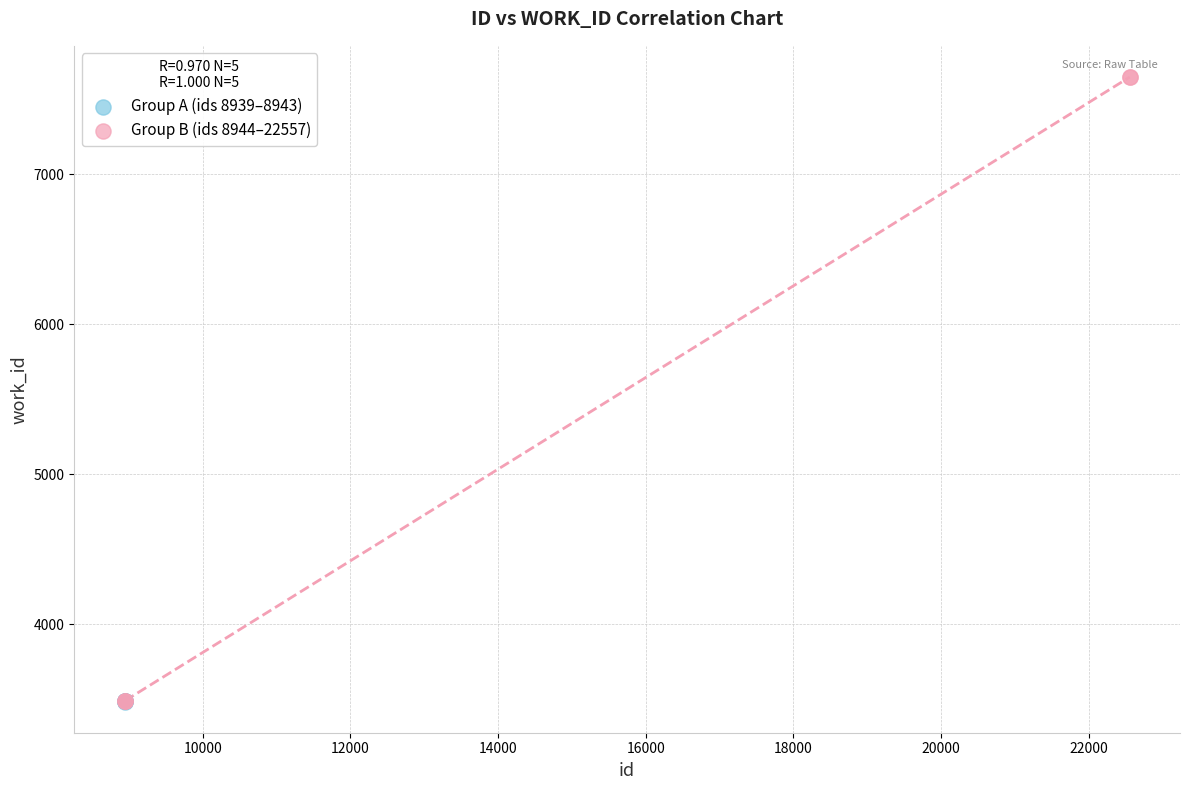

Which series contains the highest Y value?

Group B (ids 8944–22557)